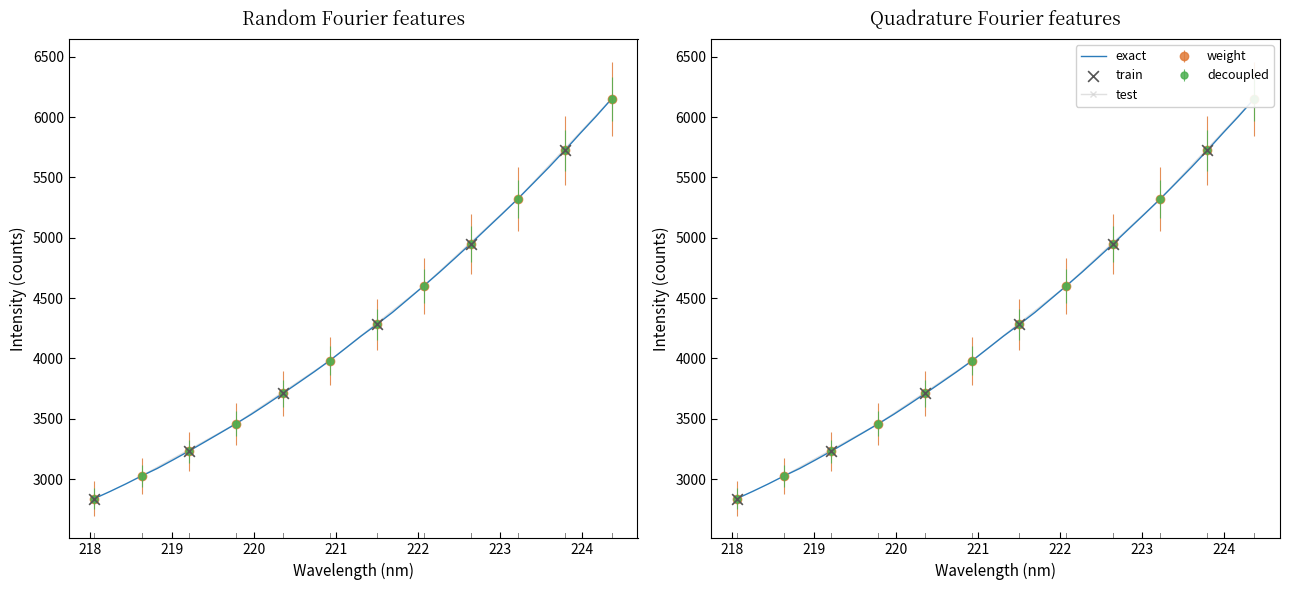

What is the change in value from 218.6332 to 219.2067?

+204.7